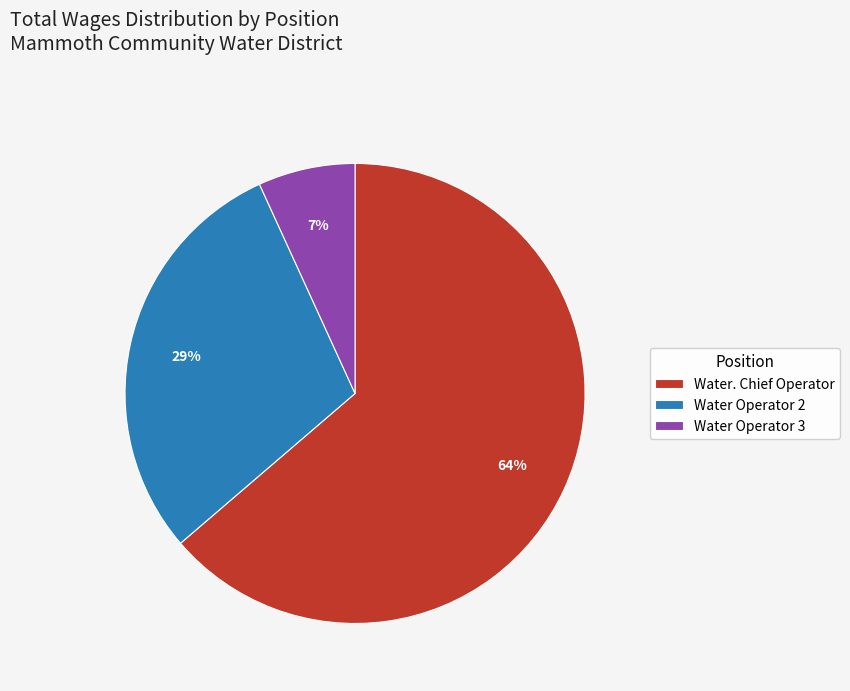

Which category has the biggest portion of the pie?

Water. Chief Operator